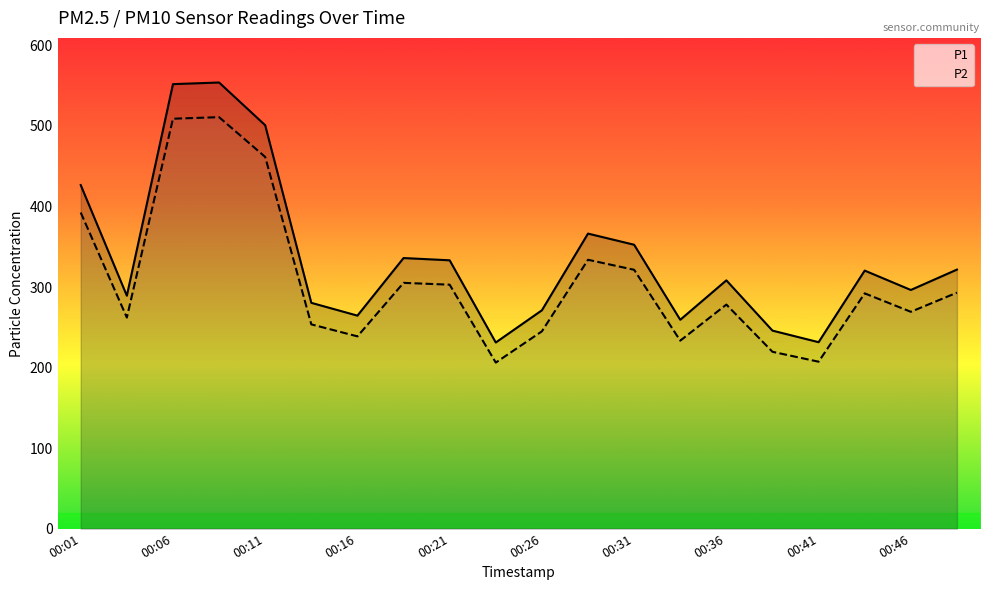

How many interior local valleys does the P2 series have?

6